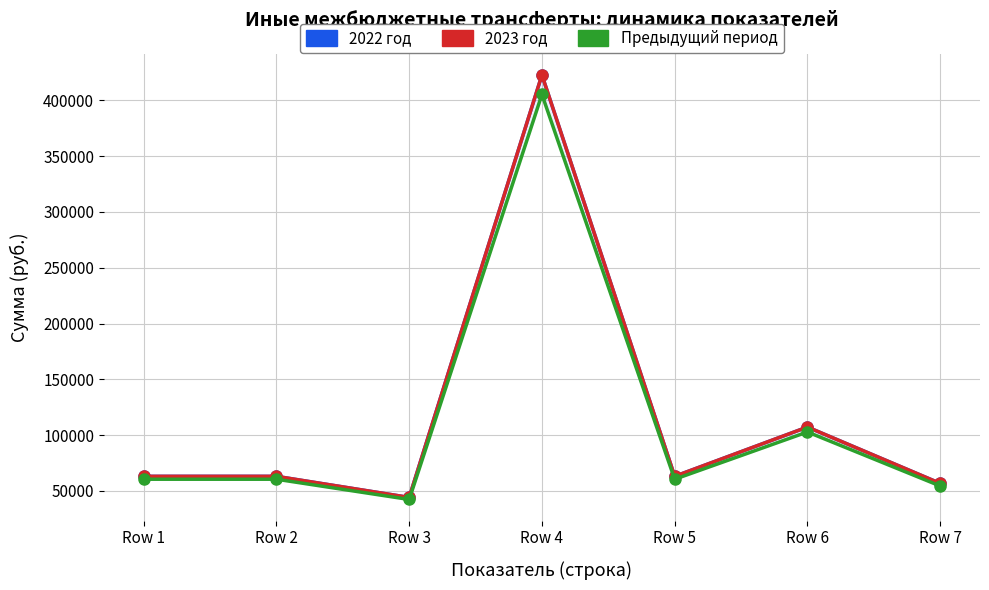

Which series has the largest total across all categories?

2022 год